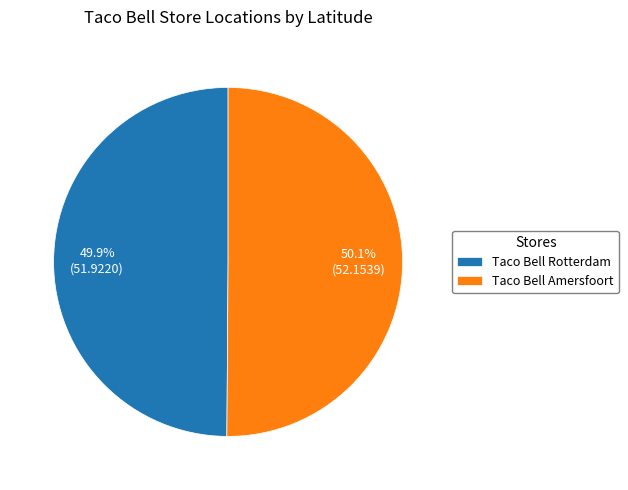

What is the ratio of the value at Taco Bell Amersfoort to the value at Taco Bell Rotterdam?

1.0